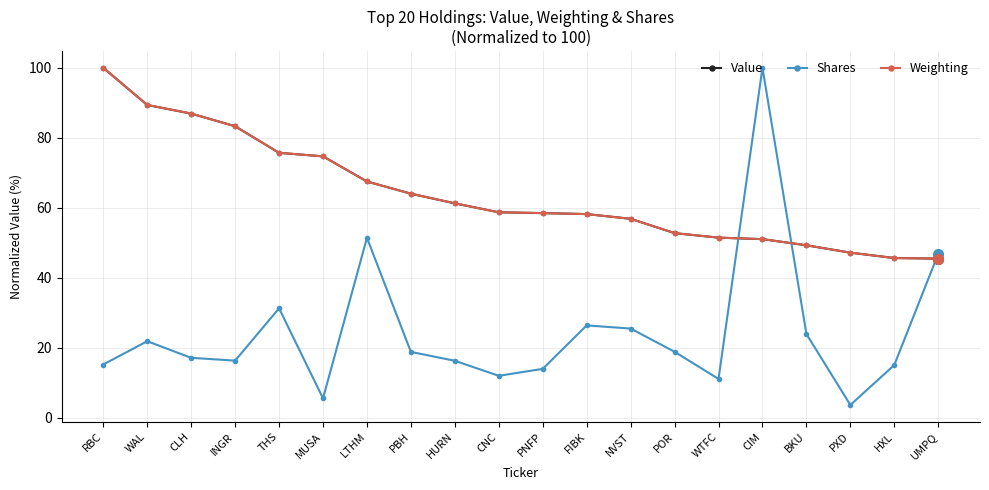

At how many categories does at least one series exceed 9?

20